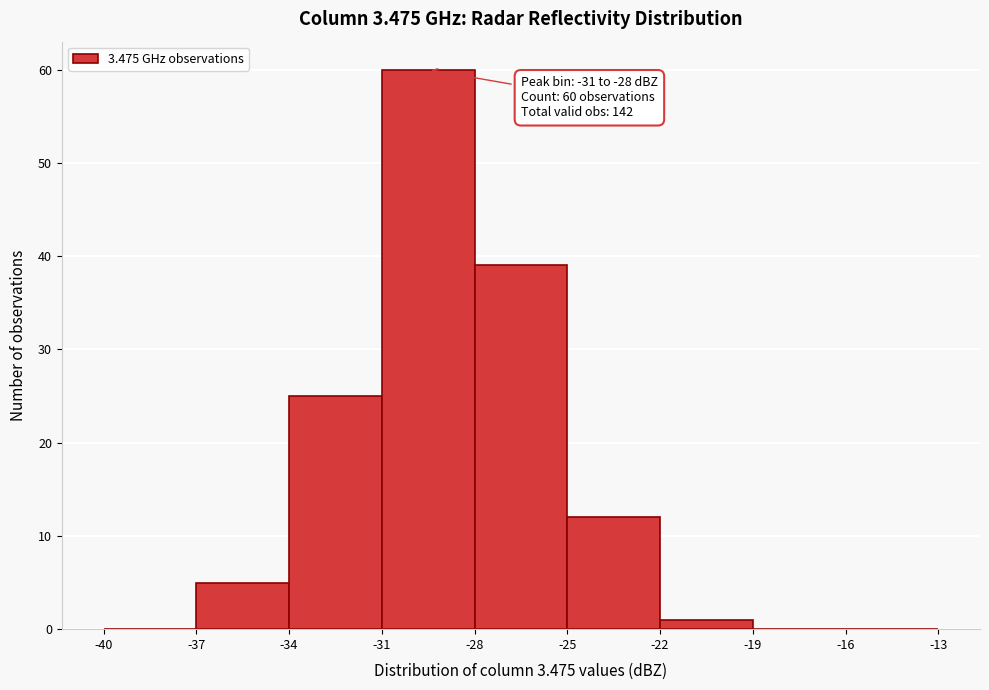

Which range on the x-axis has the tallest bar?

-31 to -28